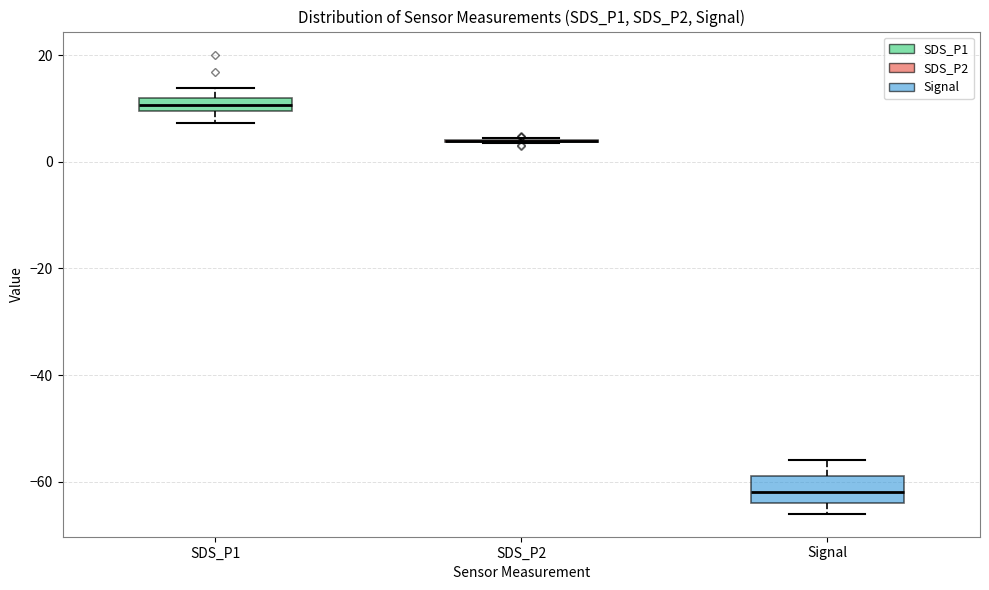

Comparing the boxes themselves (not the whiskers), which one is the tallest?

Signal